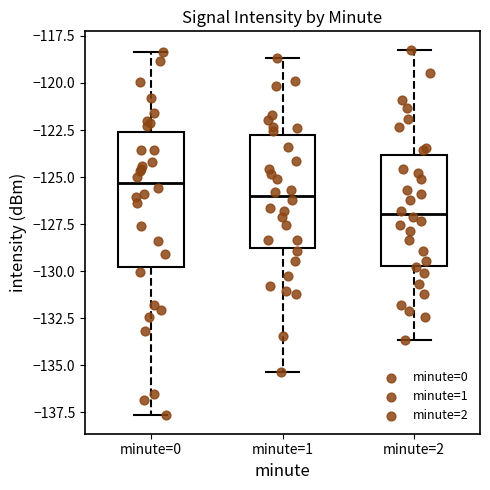

Where does the median line of the box for minute=1 sit on the y-axis? The values are not printed on the chart, so give them approximately, as read against the axis.

-126.0